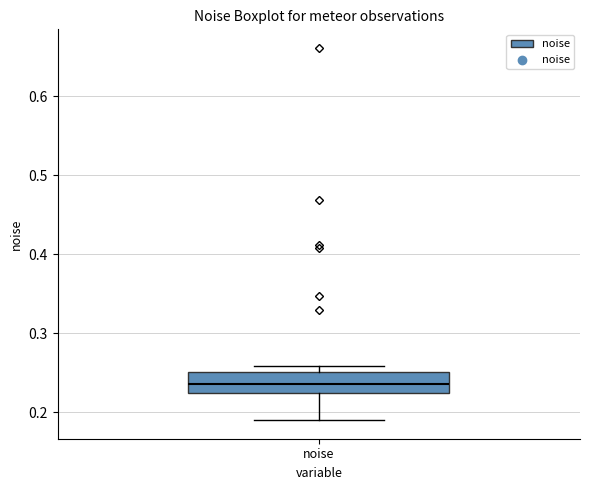

Transcribe this box plot: give where the median line is, the range the box spans, and where the two whiskers end, as read against the y-axis. The values are not printed on the chart, so give them approximately, as read against the axis.

median 0.24, box 0.22 to 0.25, whiskers 0.19 to 0.26